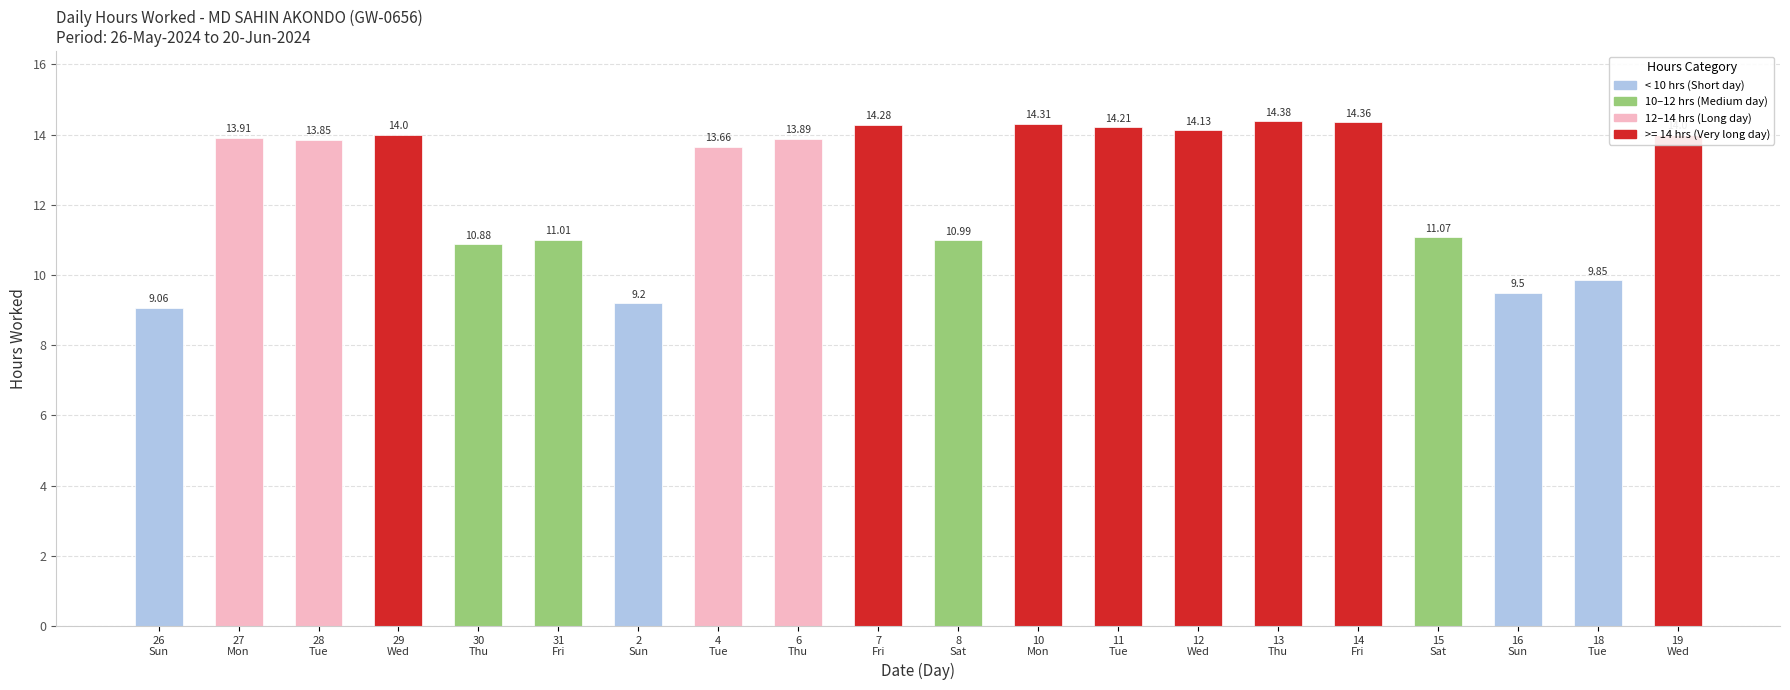

What is the smallest value displayed?

9.1